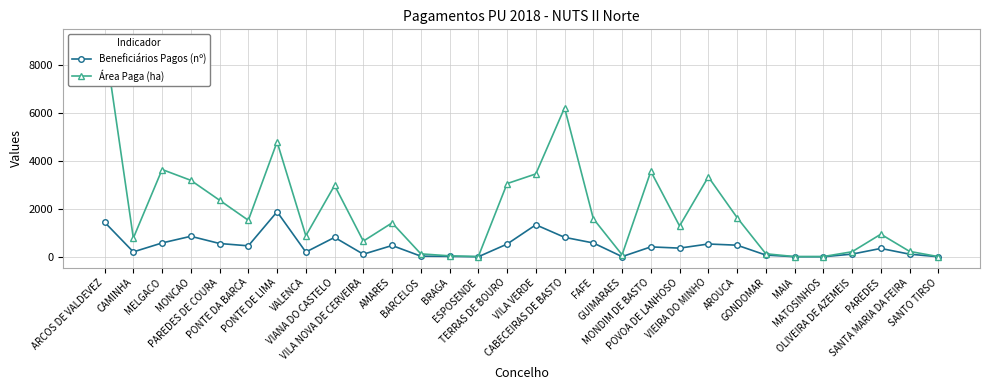

How many interior local peaks does the Área Paga (ha) series have?

8